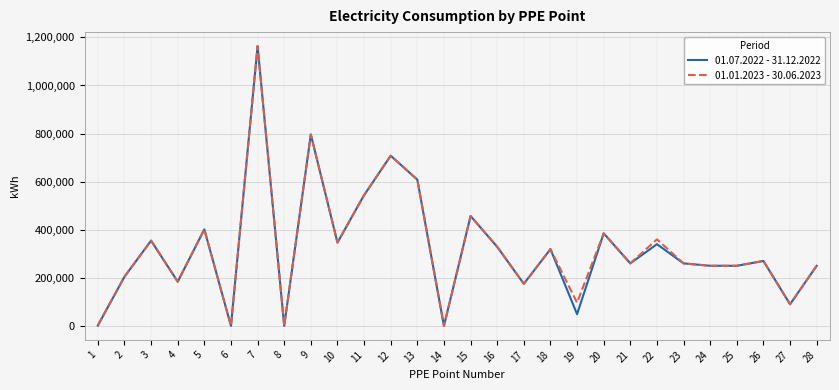

Is the value of 01.07.2022 - 31.12.2022 at 2 greater than the value of 01.01.2023 - 30.06.2023 at 3?

No